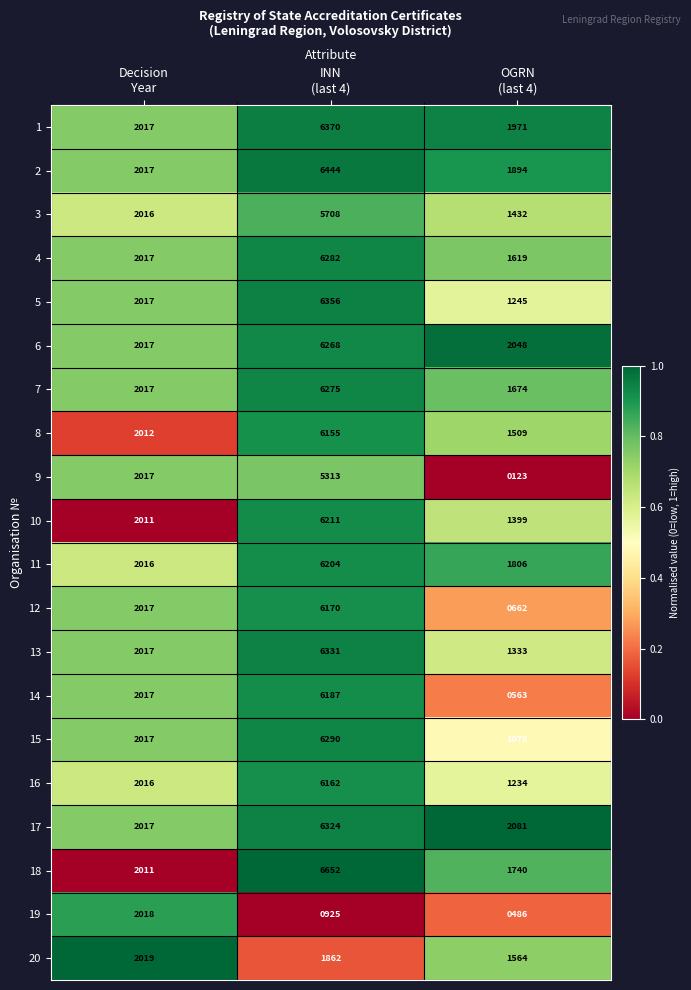

What is the average value of the 5 series?

3206